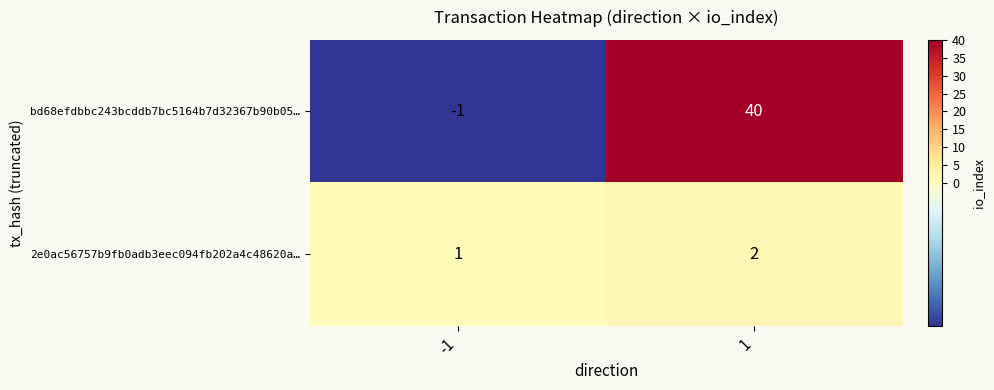

True or false: 2e0ac56757b9fb0adb3eec094fb202a4c48620a… has a value of 3 at 1.

False